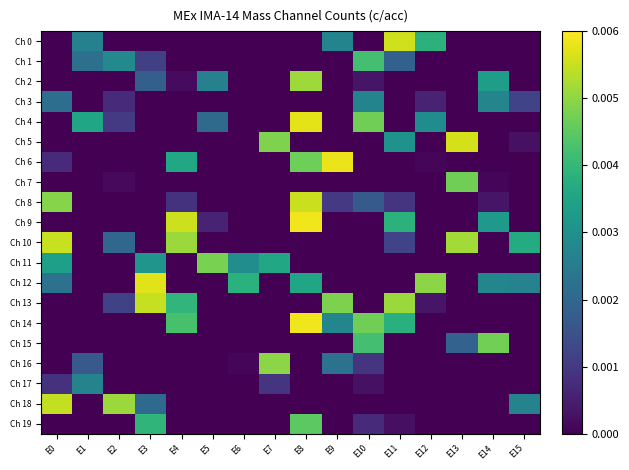

Which series has the largest total across all categories?

Ch 12